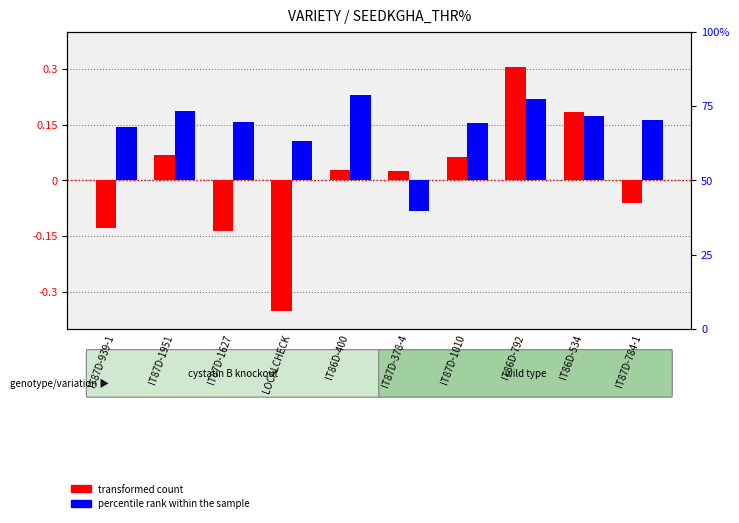

Reading left to right, transcribe all the data shown in this chart.

transformed count: -127.3	68.1	-135.6	-352.7	28.1	26.4	63.1	305.3	185.0	-60.5
percentile rank within the sample: 18.1	23.4	19.5	13.2	28.6	-10.2	19.4	27.4	21.5	20.3